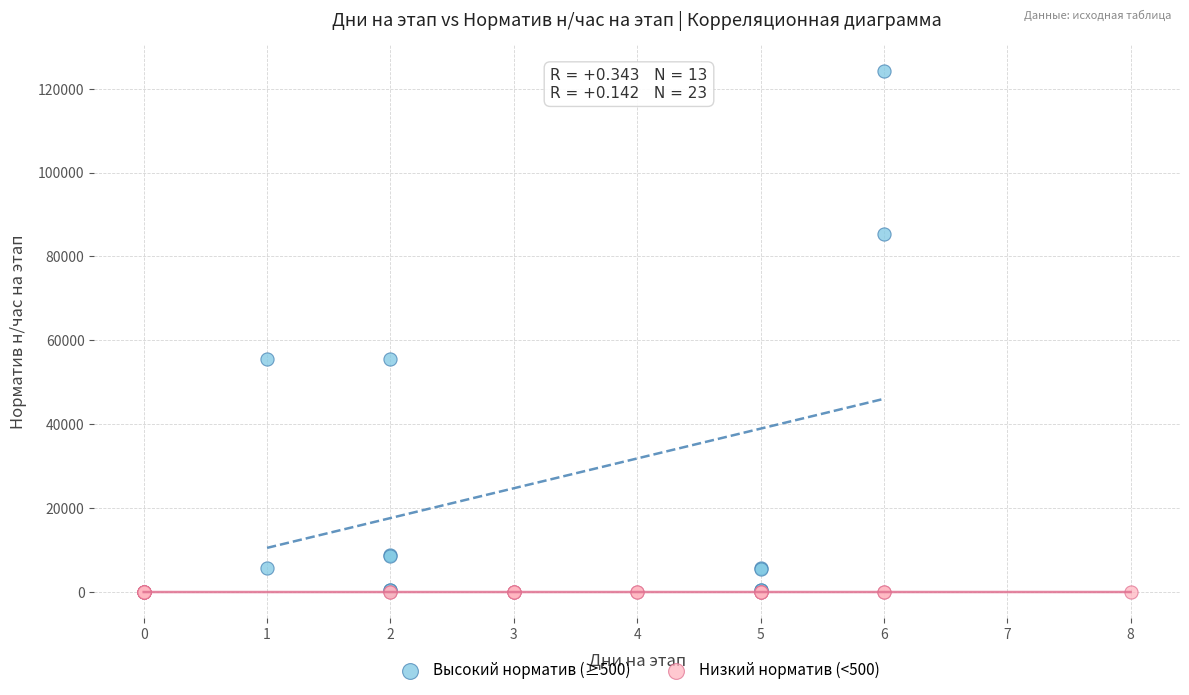

Which series reaches the maximum Y coordinate?

Высокий норматив (≥500)